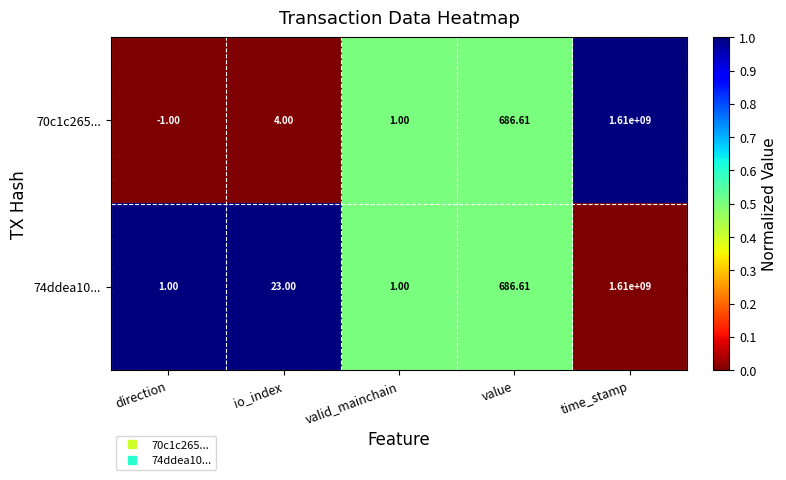

Is the value of 74ddea10... at value greater than the value of 70c1c265... at valid_mainchain?

Yes